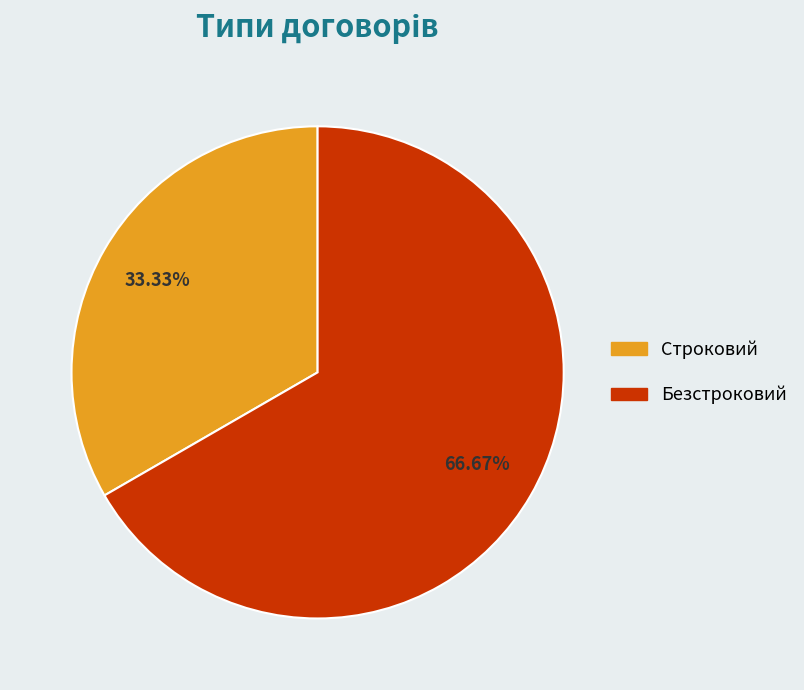

Is it true that Безстроковий is 67% of the pie?

True